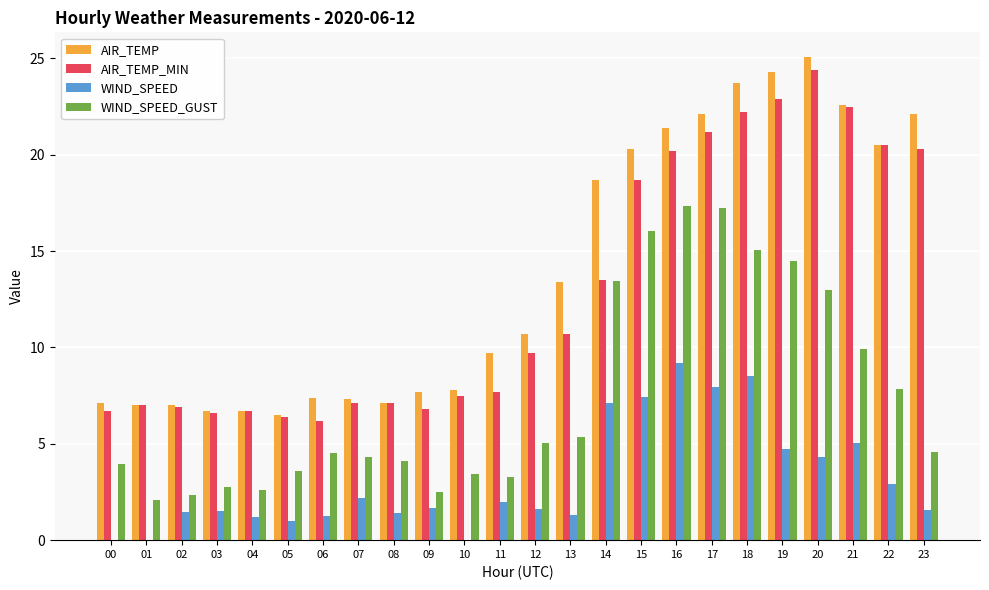

At which label does WIND_SPEED first exceed 1?

02